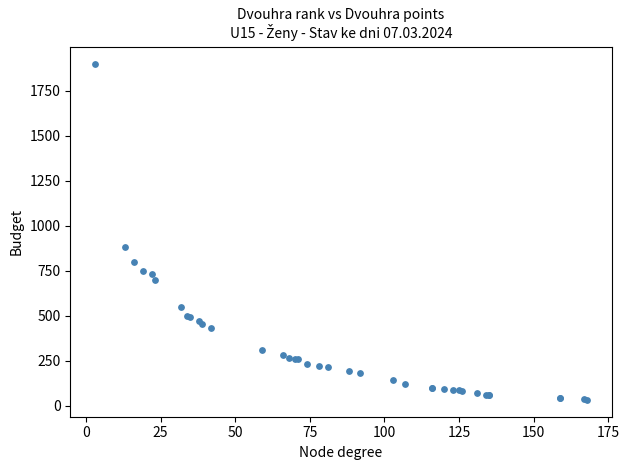

What Y value in the scatter plot is closest to 966?

880